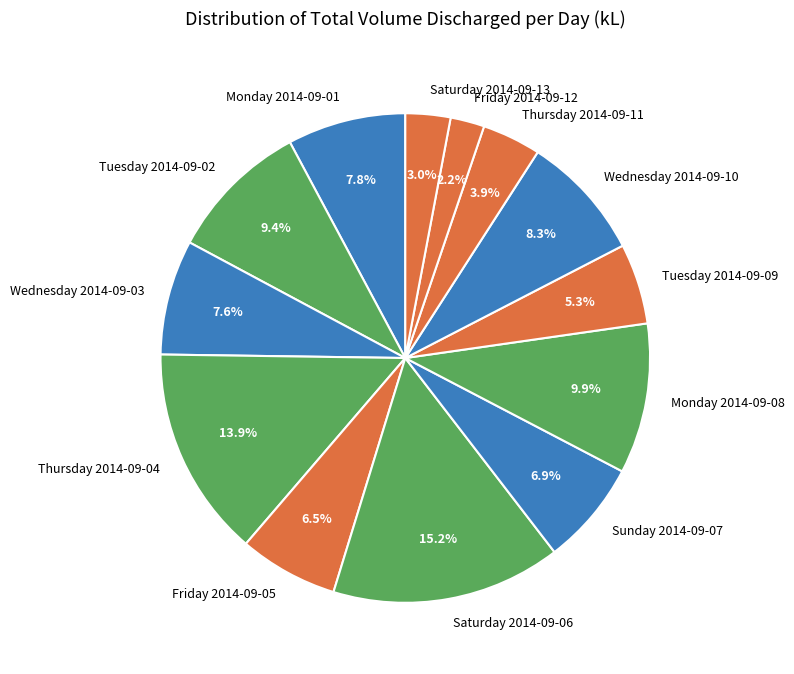

Combined, what portion of the pie is Tuesday 2014-09-02 and Friday 2014-09-12?

11.6%